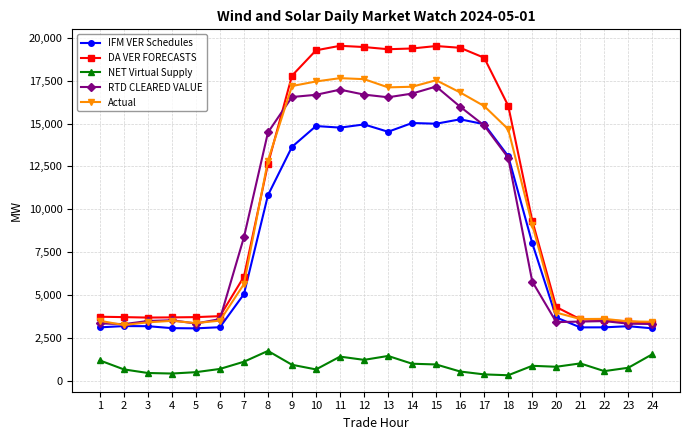

How many data points does each series have?

24